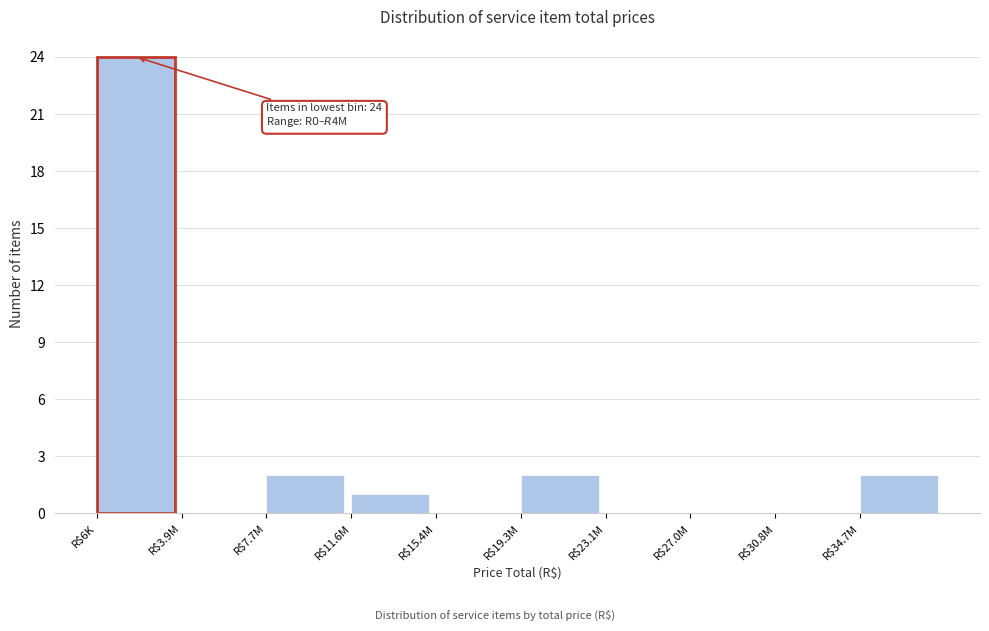

What is the maximum value shown in the chart?

24